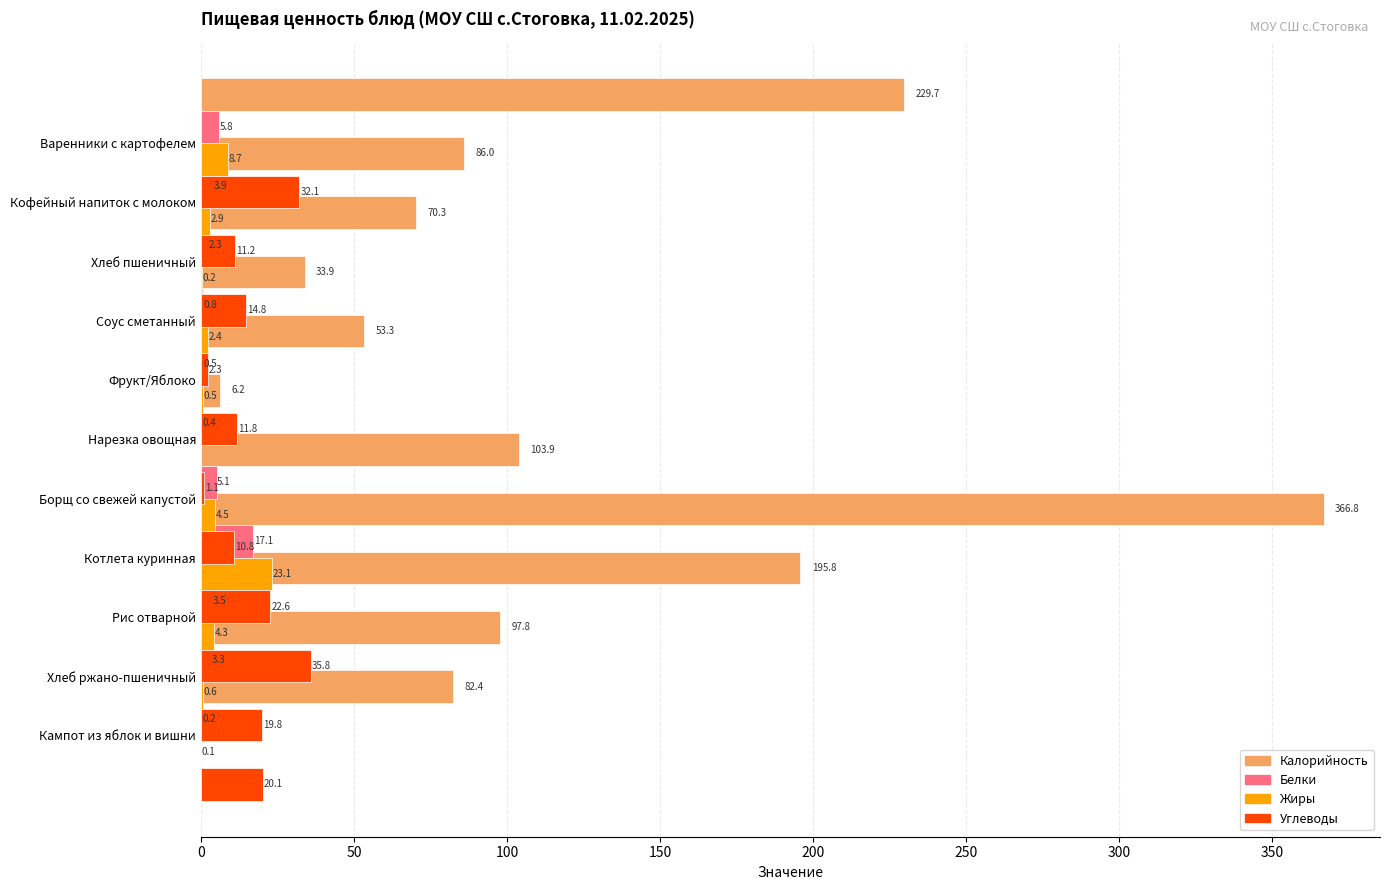

Is it true that Жиры equals 3.9 at Варенники с картофелем?

False